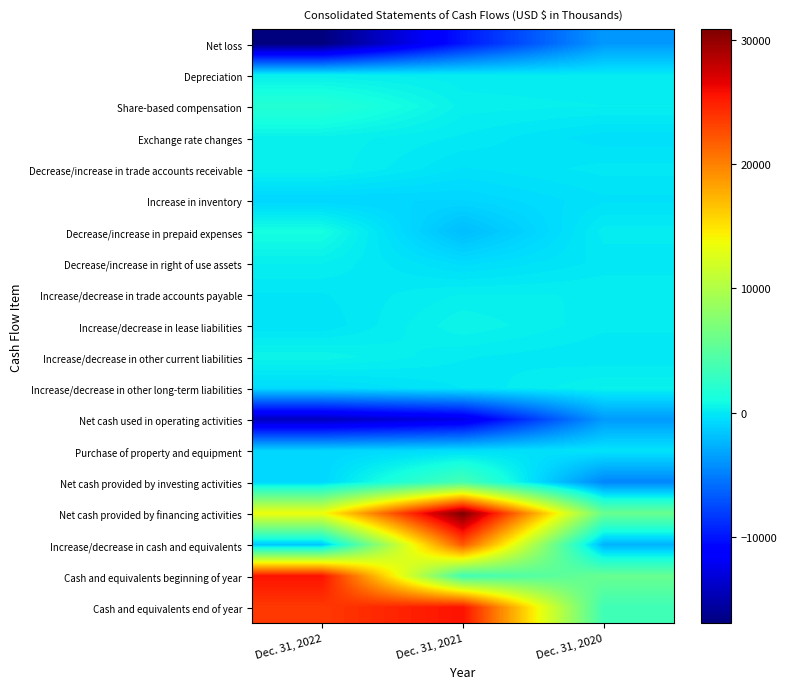

At how many categories does at least one series exceed 9098?

2